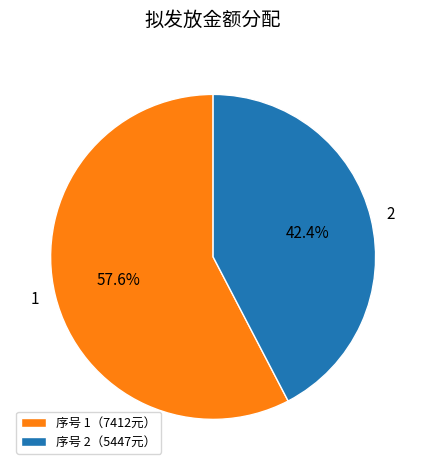

Is there any slice that represents more than half of the pie?

Yes